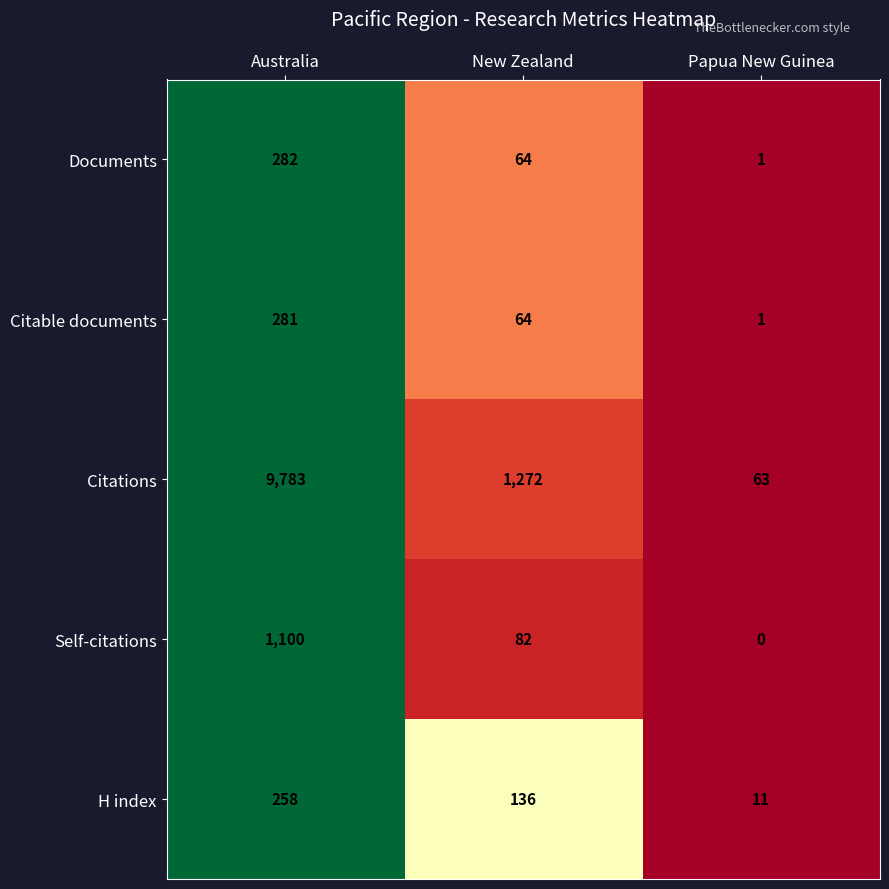

What is the difference between the second highest and minimum values in the Self-citations series?

82